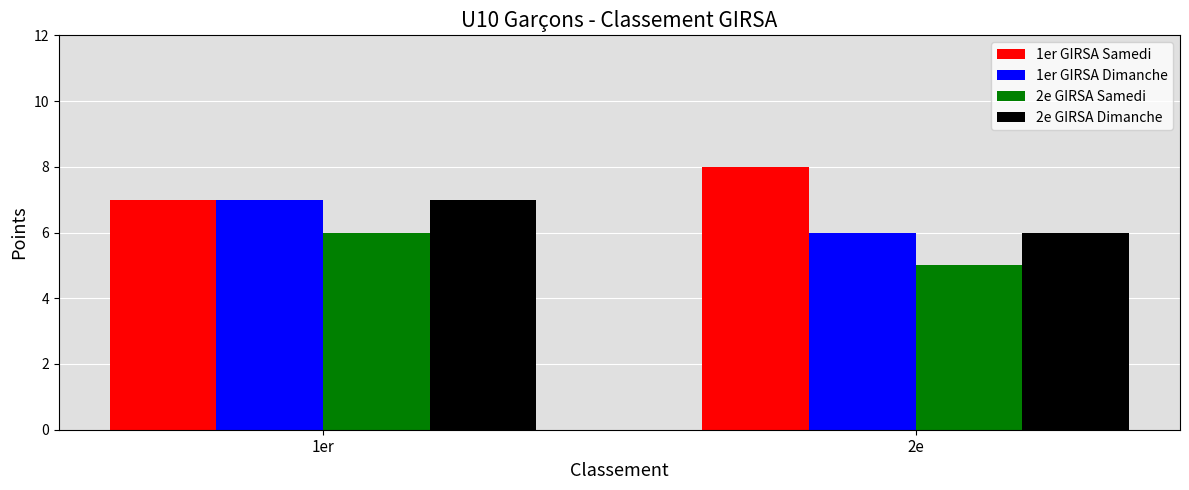

At which category does the chart reach its minimum across all series?

2e